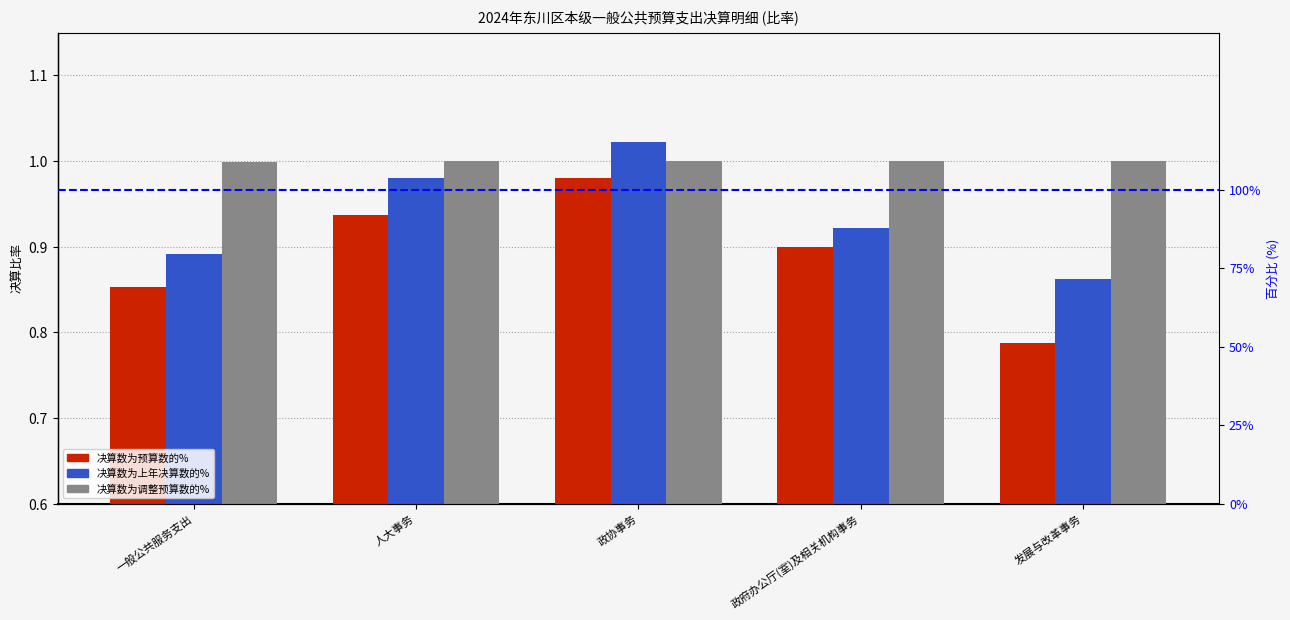

How many 决算数为预算数的% values are between 0 and 1?

5